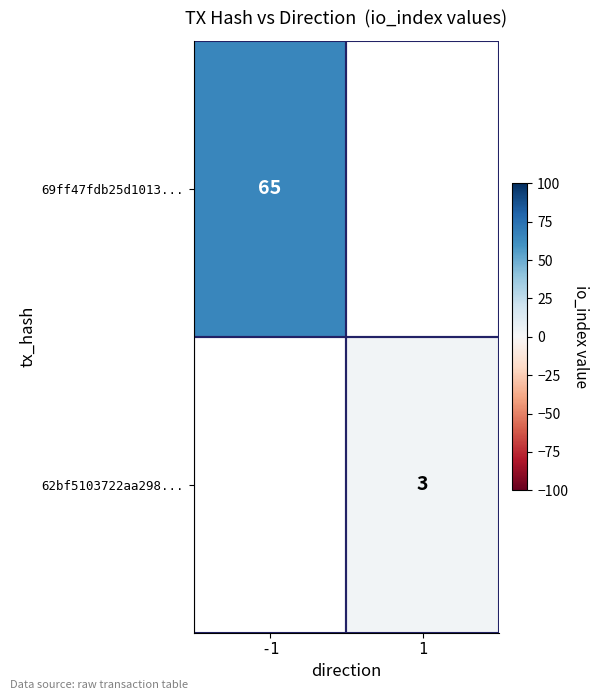

Is the value of 62bf5103722aa298... at 1 greater than the value of 69ff47fdb25d1013... at -1?

No